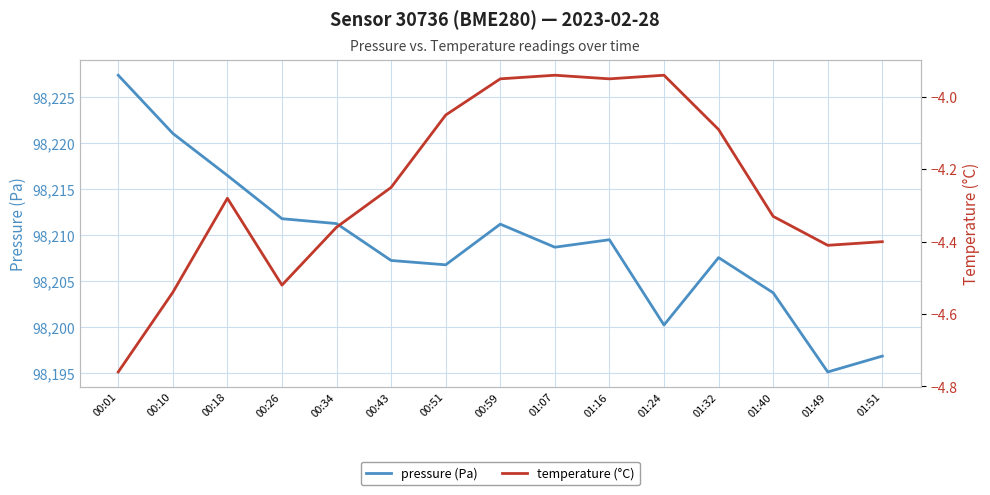

Where is the first local maximum for pressure (Pa)?

00:59